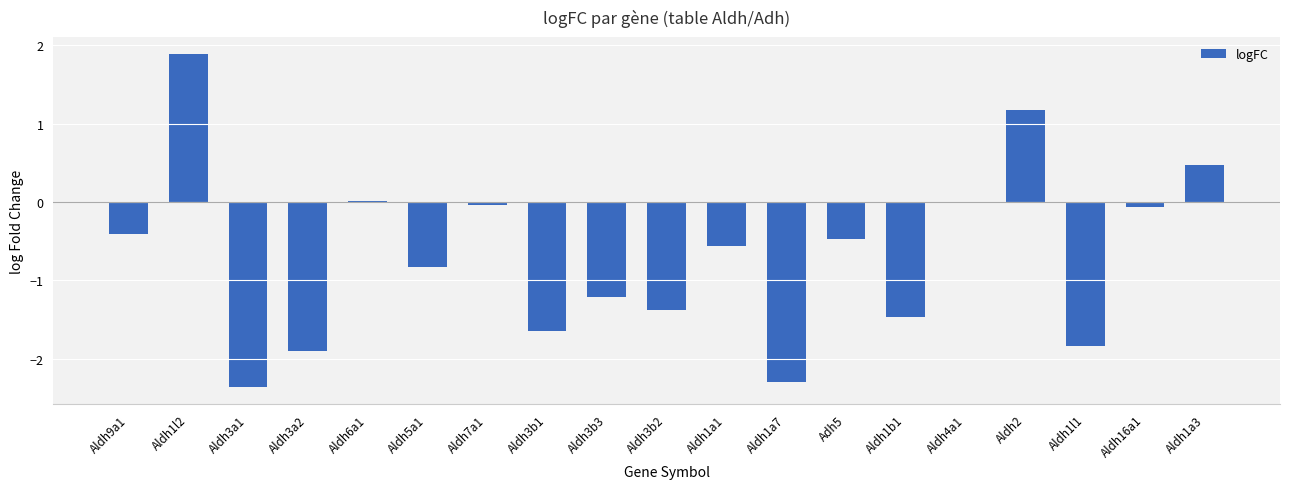

Read the value at Aldh2.

1.2